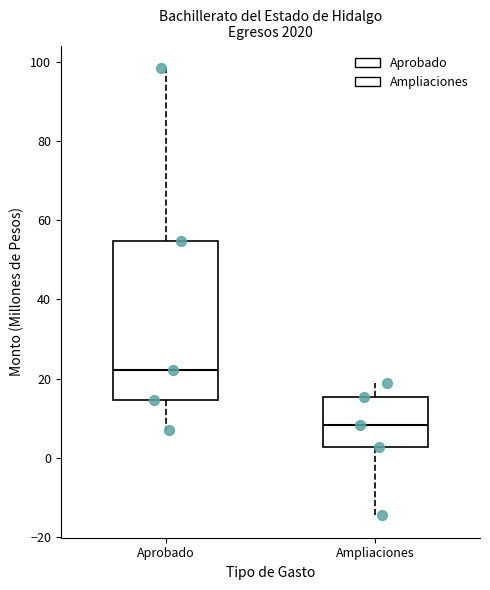

Reading left to right, read every box against the y-axis: the position of its median line, the range the box covers, and the ends of its whiskers. The values are not printed on the chart, so give them approximately, as read against the axis.

Aprobado: median 22, box 14 to 54, whiskers 6 to 98
Ampliaciones: median 8, box 2 to 16, whiskers -14 to 18